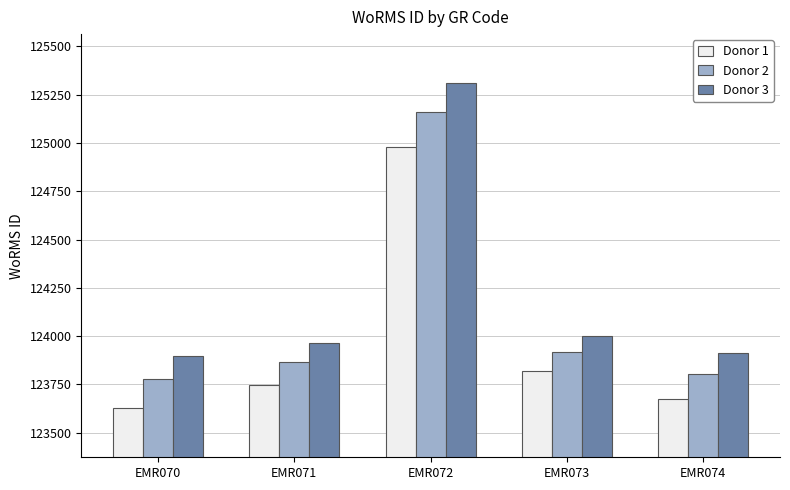

At how many categories does at least one series exceed 124071?

1